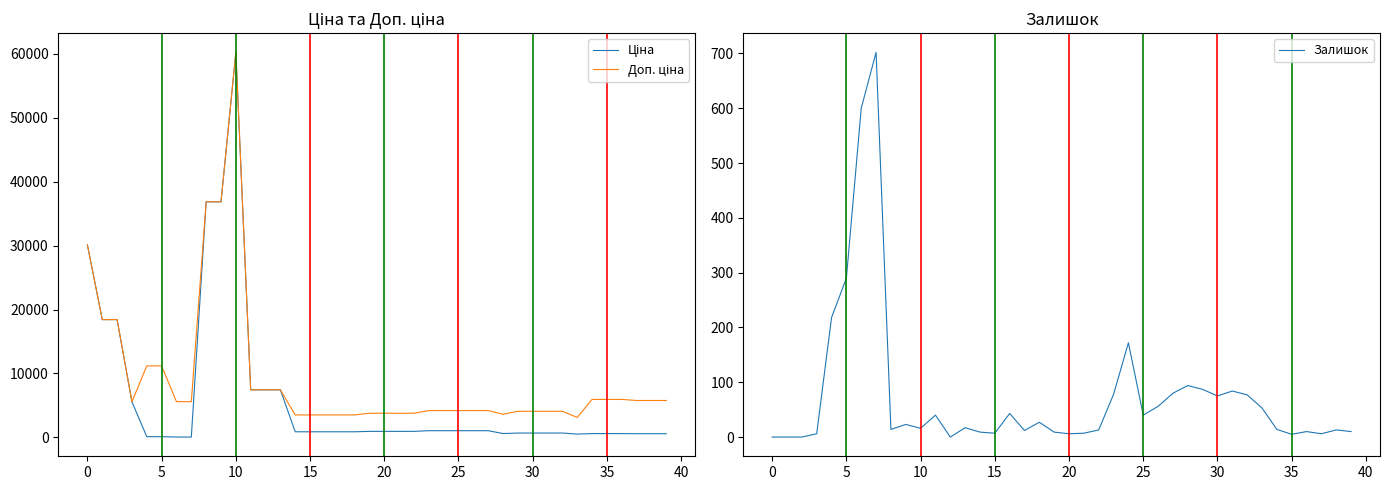

Which has a higher value, 13 or 36?

13